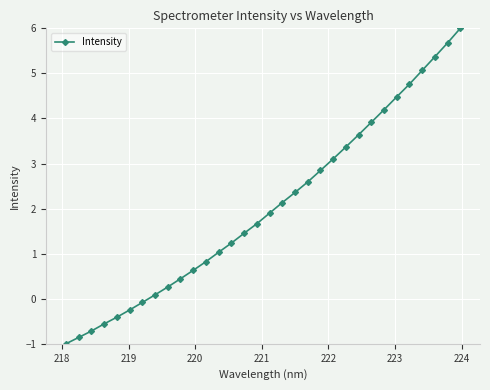

True or false: there are more than 2 points higher than both neighbors.

False